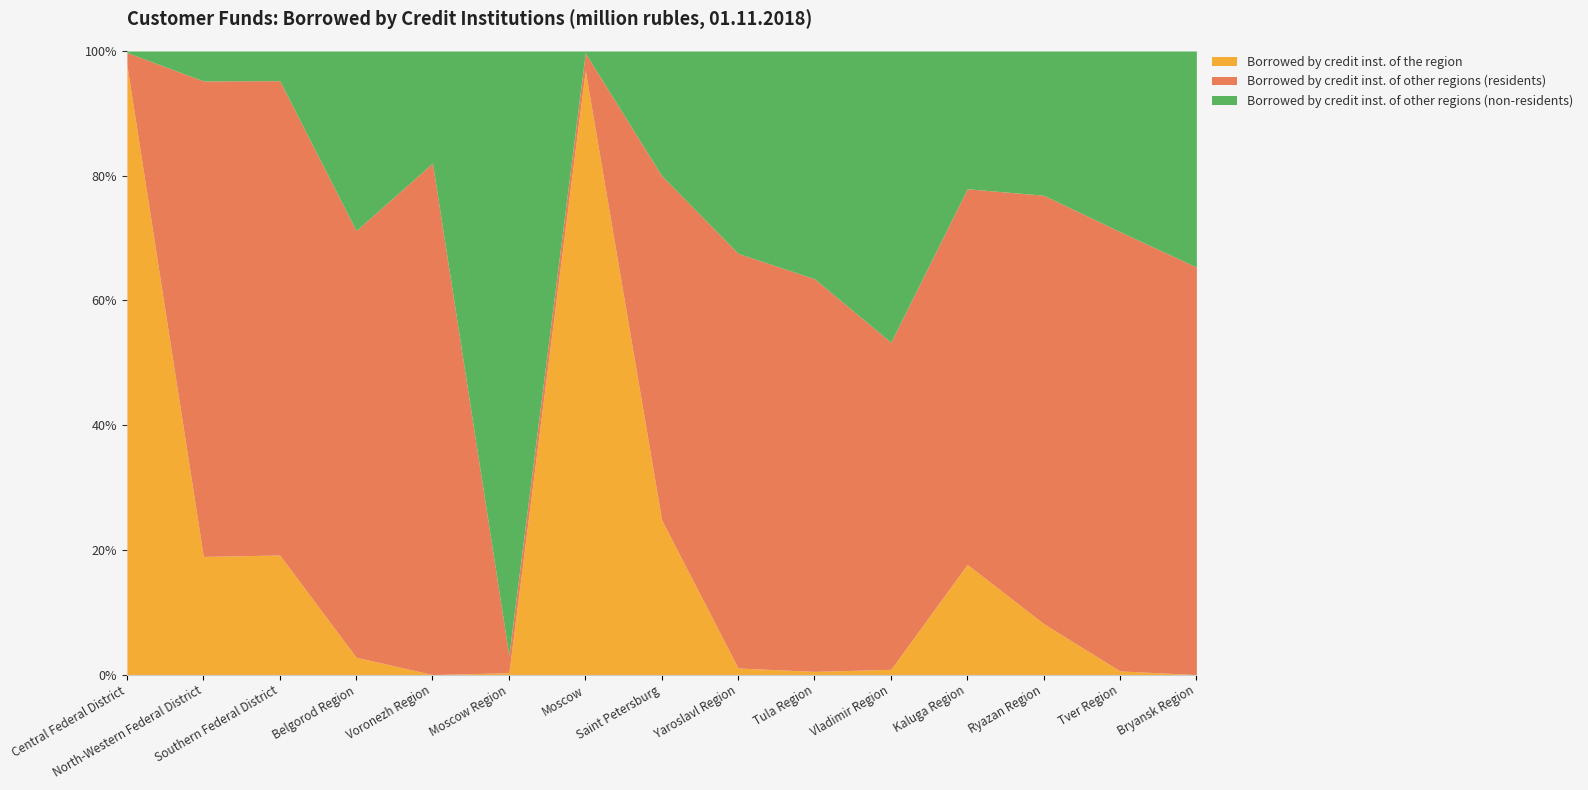

What is the label of the 1st point from the left?

Central Federal District